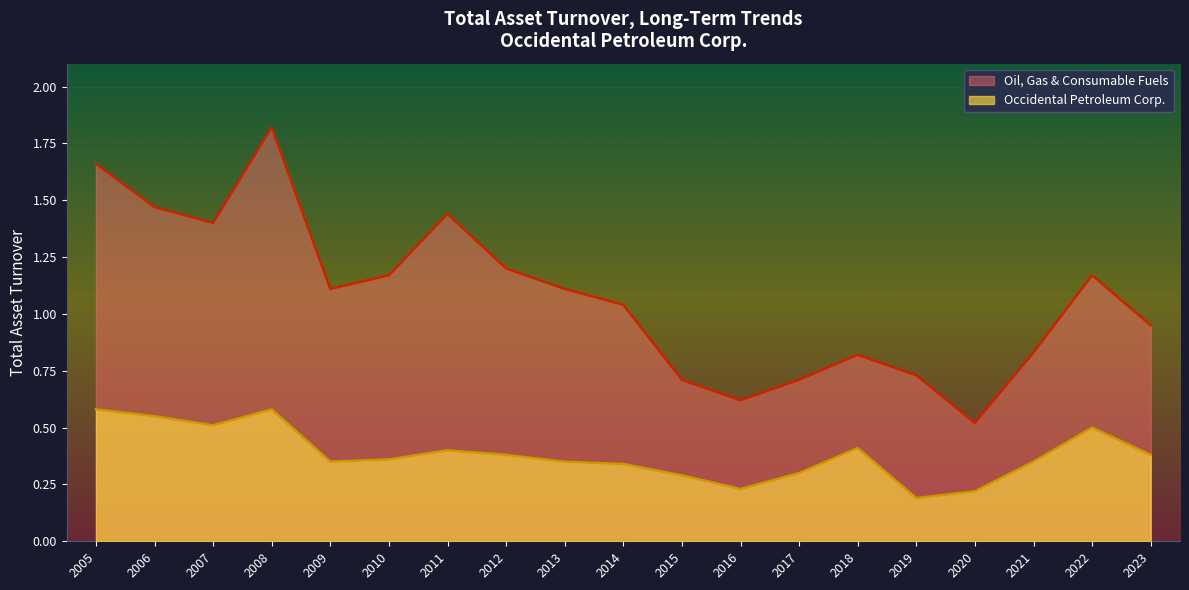

Which series changed the most between 2018 and 2010?

Oil, Gas & Consumable Fuels